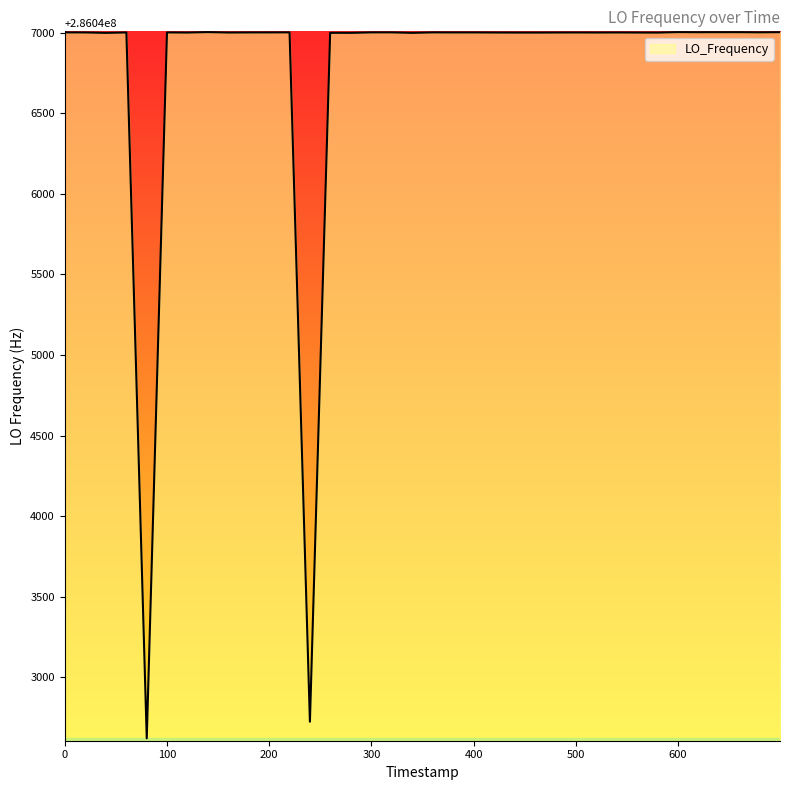

What is the greatest value displayed?

286047002.8